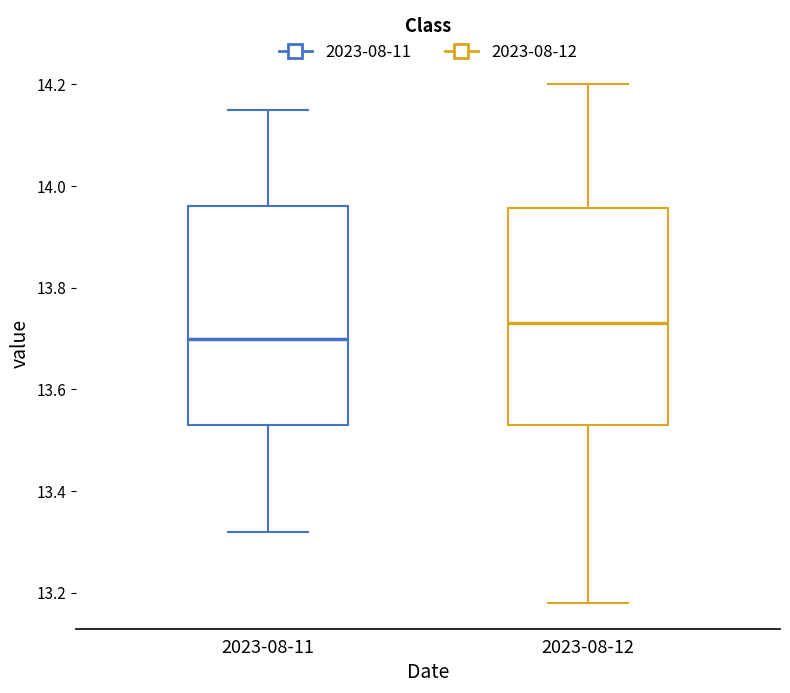

Where does the median line of the box for 2023-08-11 sit on the y-axis? The values are not printed on the chart, so give them approximately, as read against the axis.

13.70